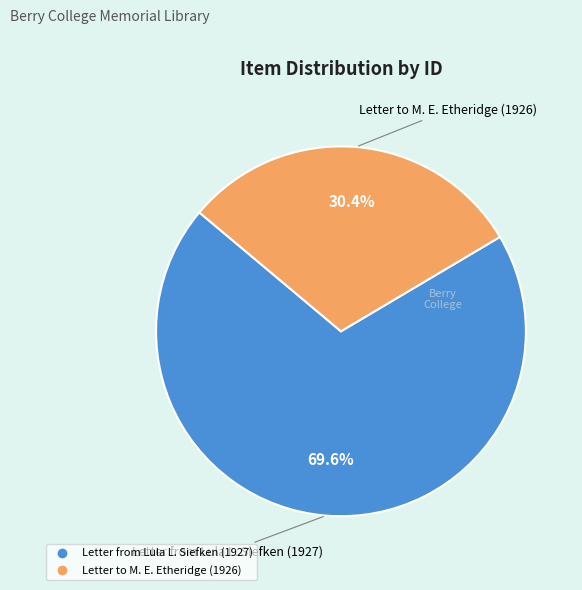

What is the ratio of the value at Letter to M. E. Etheridge (1926) to the value at Letter from Lula L. Siefken (1927)?

0.4